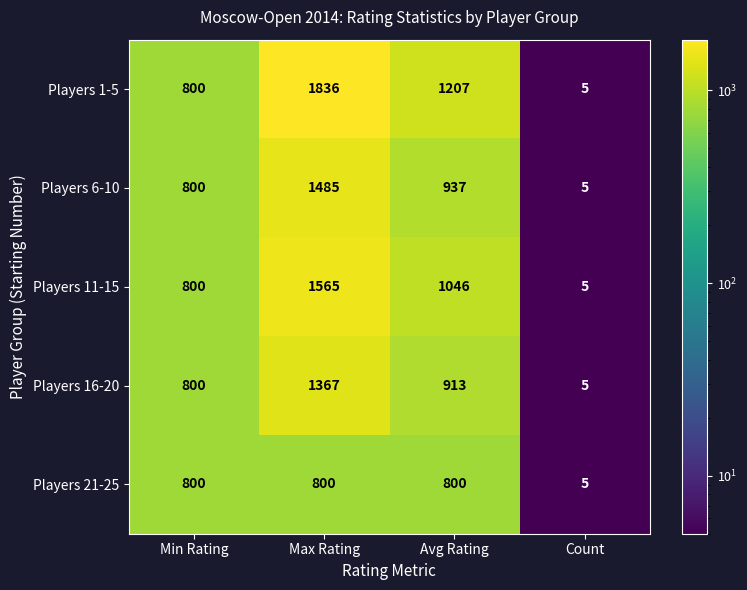

Where is Players 21-25 nearest to the value 402?

Count